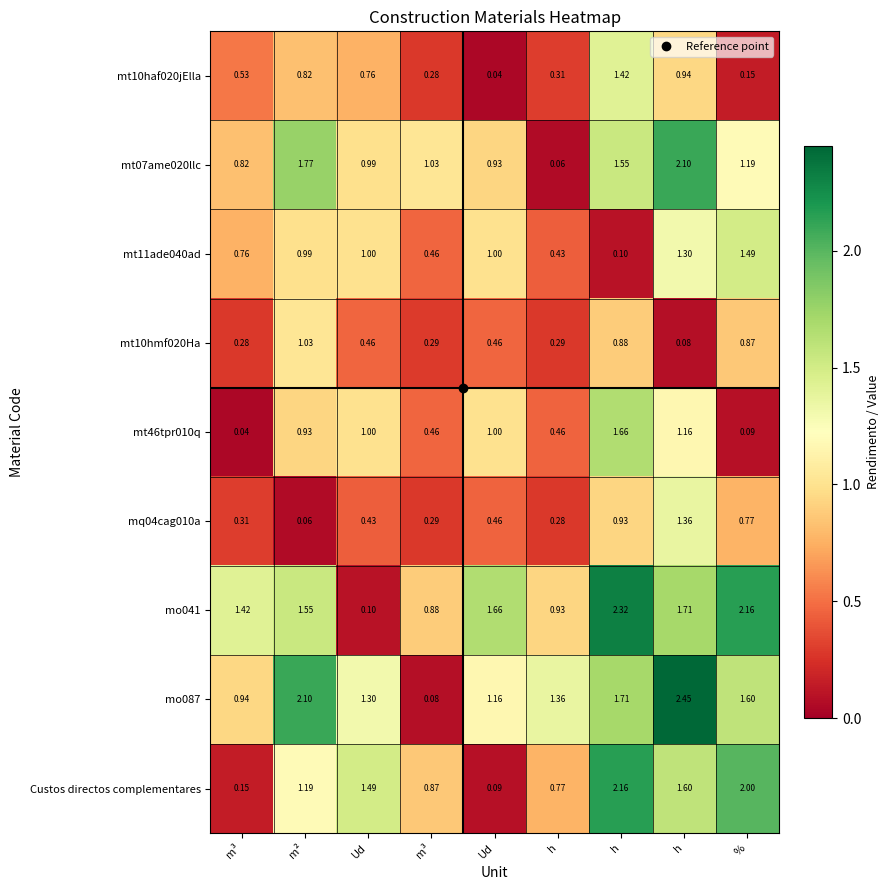

Between h and Ud, which is larger?

h